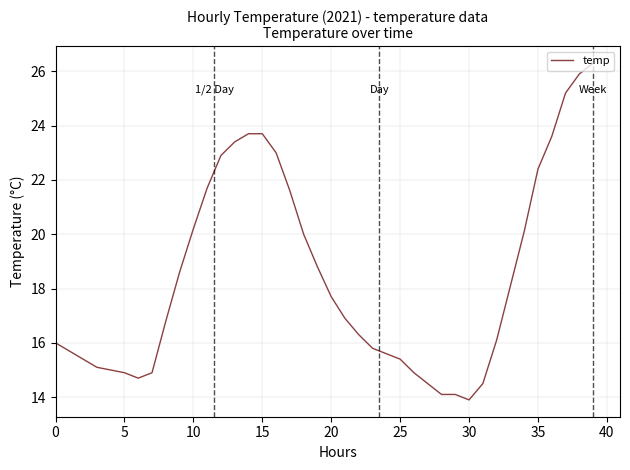

What is the maximum value shown in the chart?

26.3